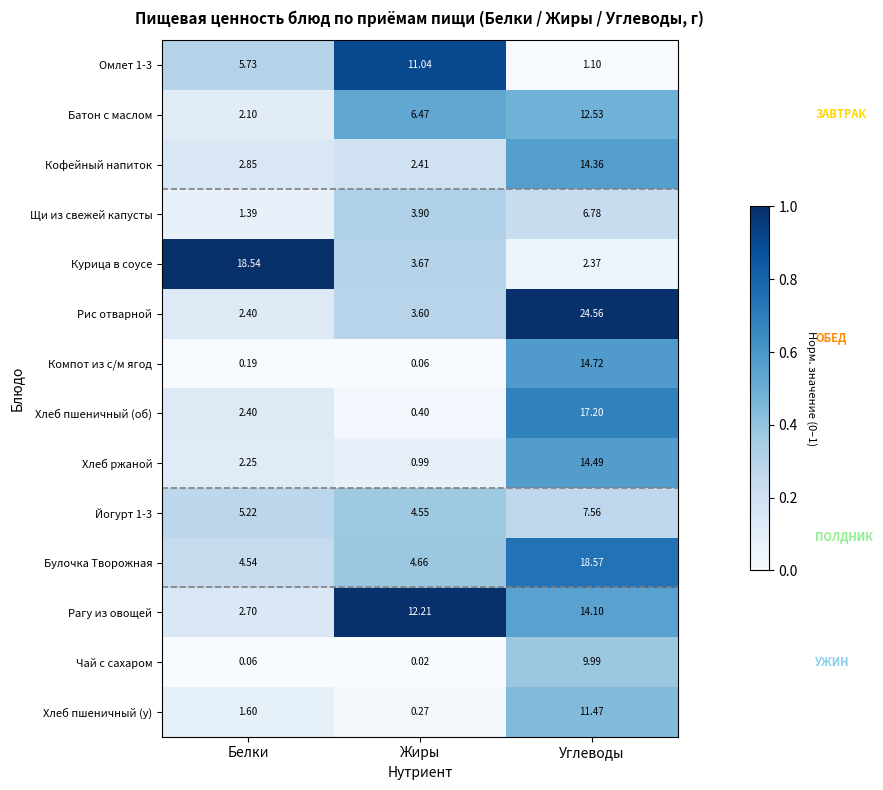

Which series has the largest total across all categories?

Рис отварной